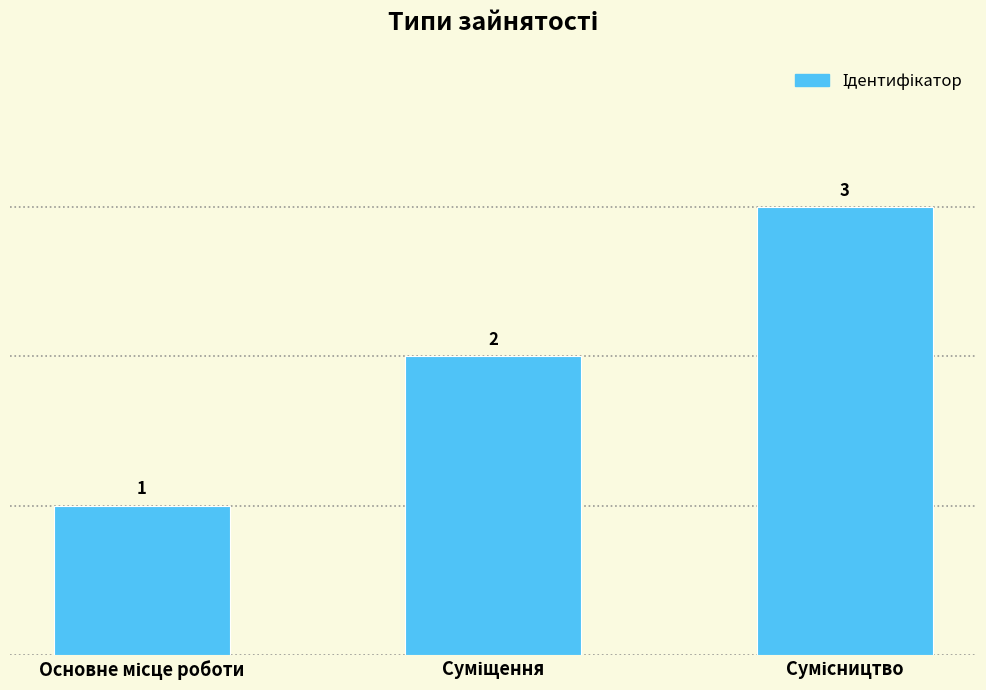

What is the sum of all values?

6